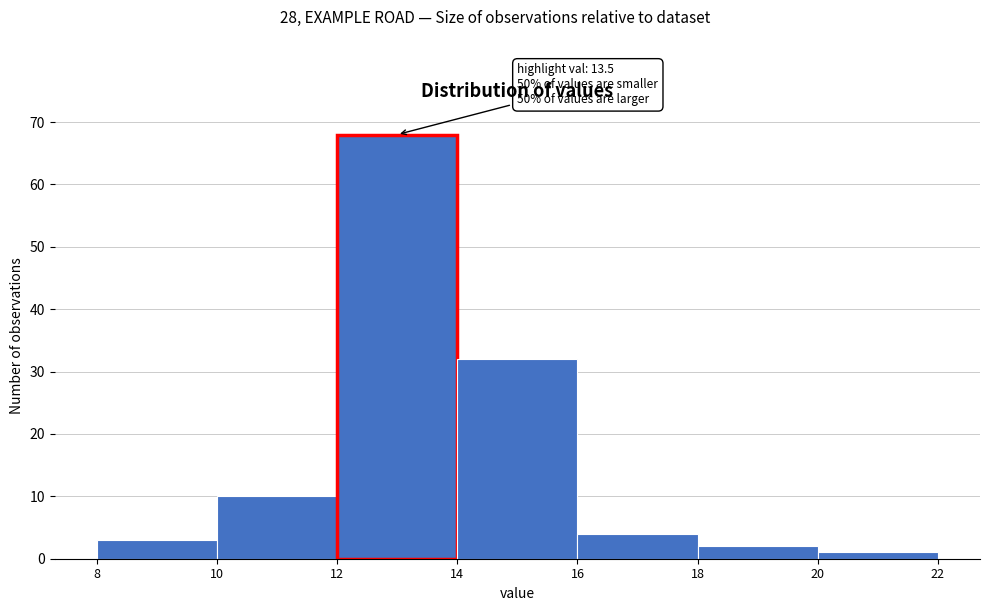

Over which range of the x-axis is the bar tallest?

12 to 14